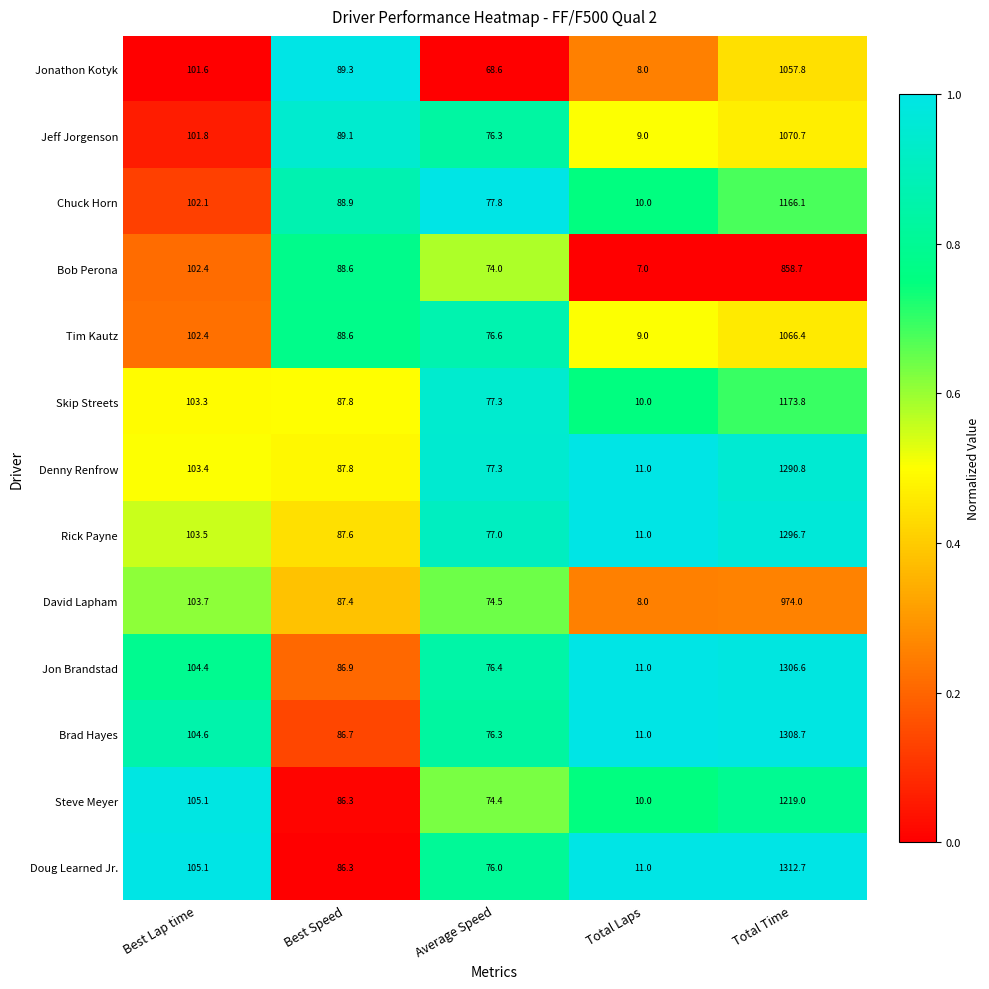

Where does the David Lapham series first go above 87?

Best Lap time